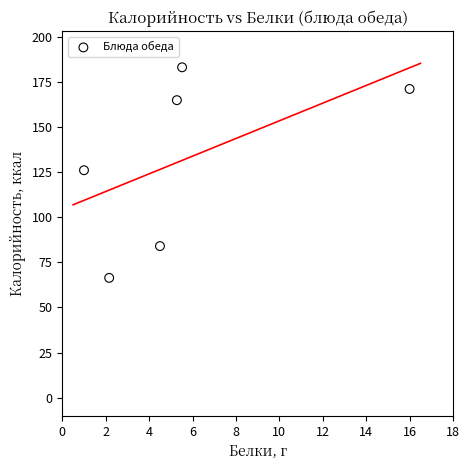

What is the range of Y values (max minus min)?

116.6